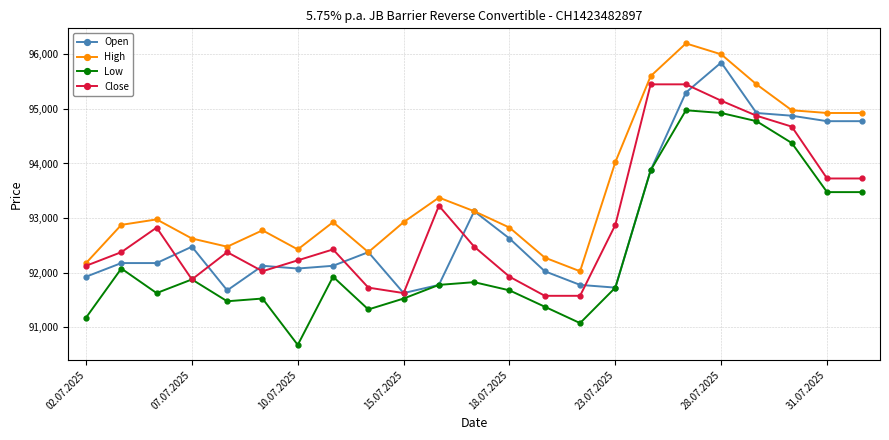

True or false: Low has more than 0 interior local peaks.

True